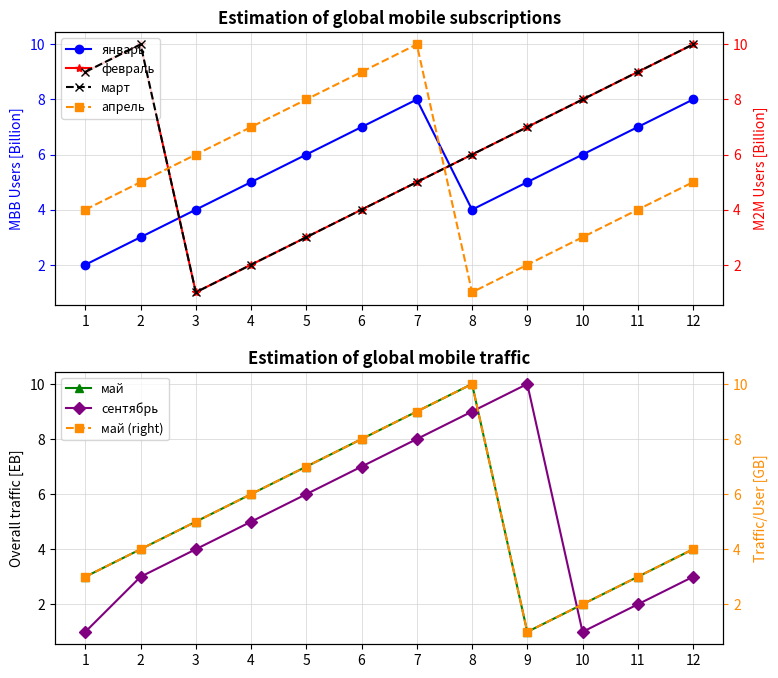

Which has a higher value, 7 or 6?

7